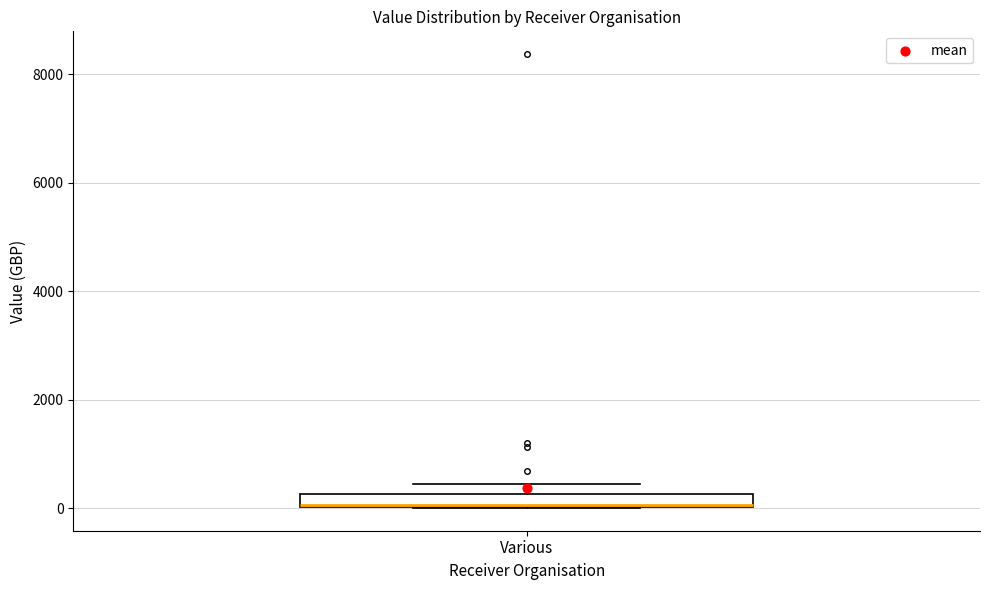

Where is the lower edge of the box for Various on the y-axis? The values are not printed on the chart, so give them approximately, as read against the axis.

0